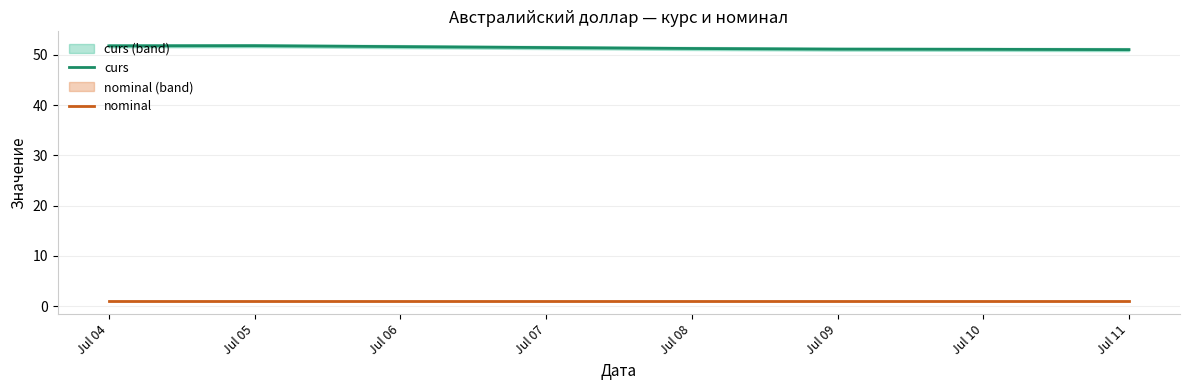

Which series changed the most between Jul 06 and Jul 07?

curs